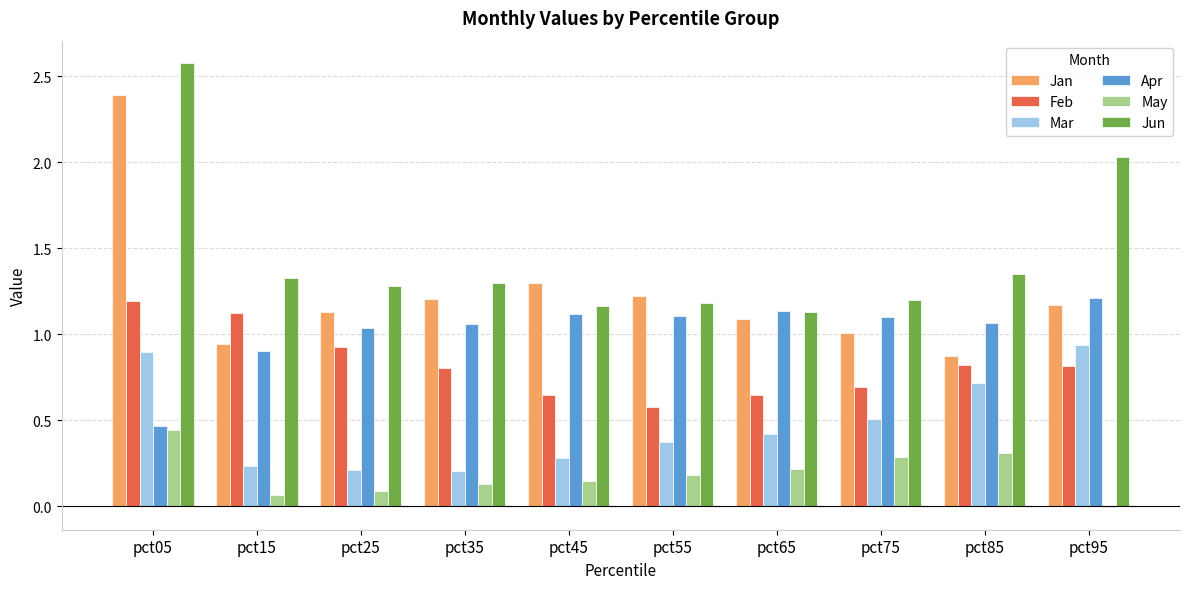

Count the number of categories in the chart.

10